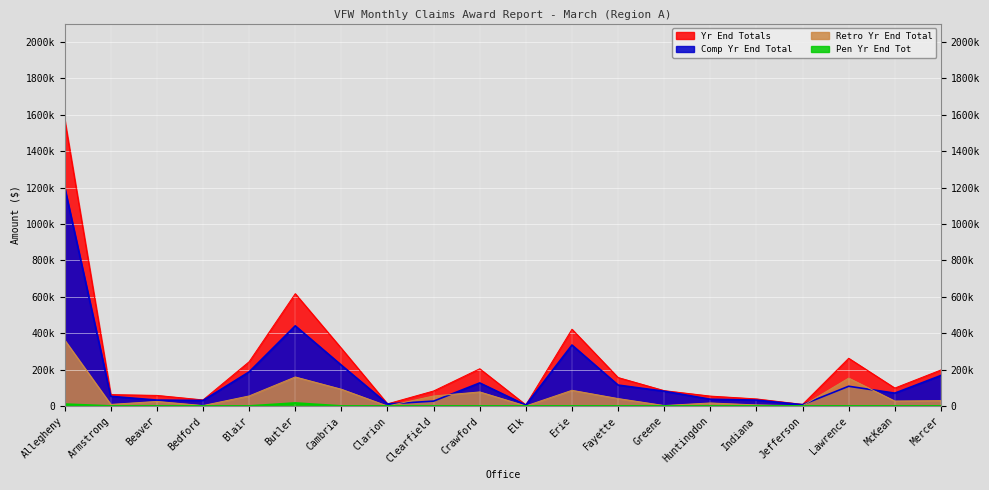

What is the sum of all Pen Yr End Tot values?

26734